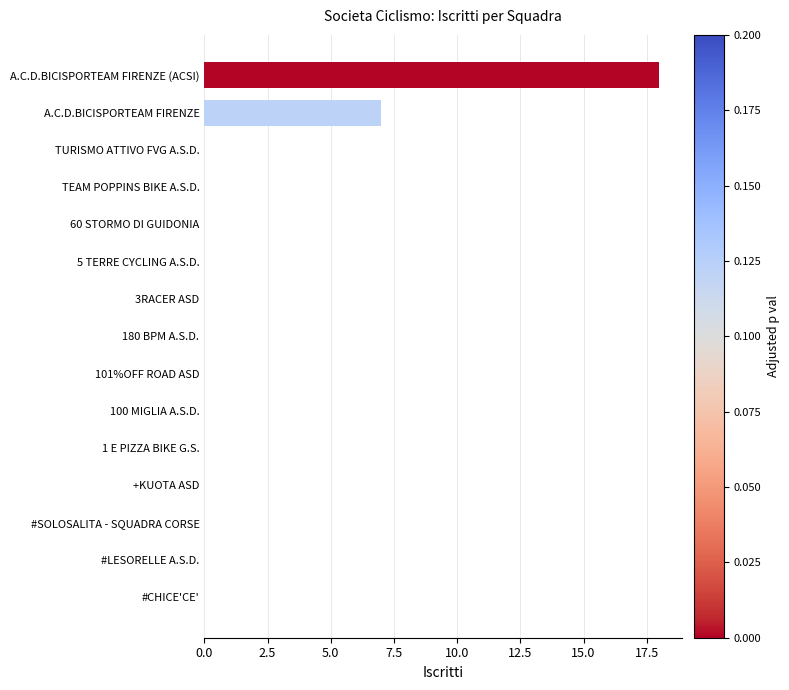

Count the number of data series in this chart.

1